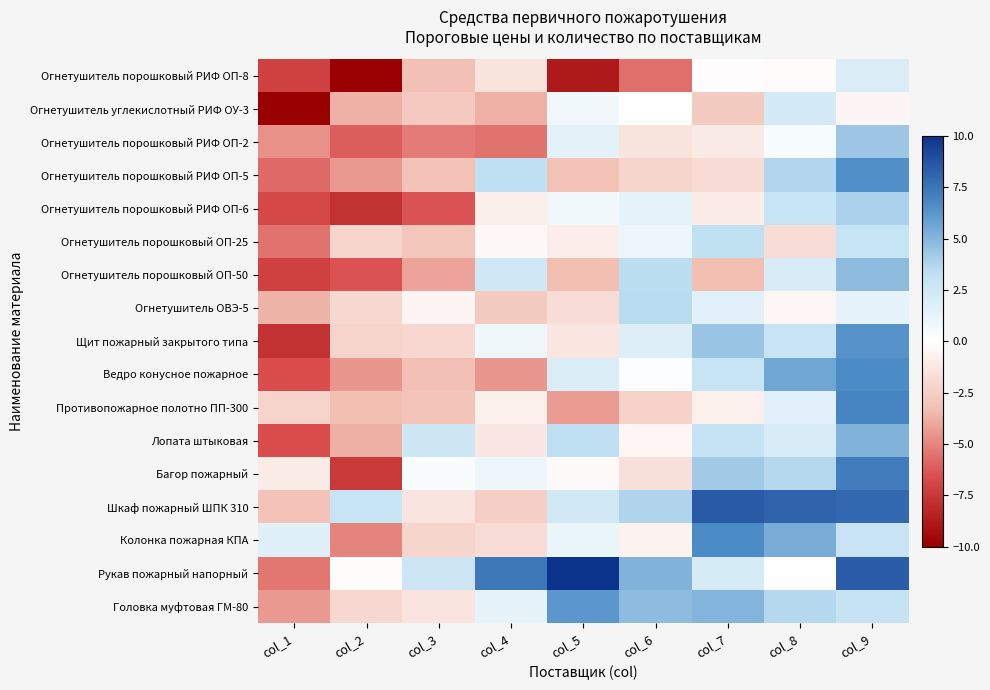

Reading right to left, list all the values displayed in this chart.

Огнетушитель порошковый РИФ ОП-8: col_9=1.9	col_8=-0.2	col_7=-0.1	col_6=-5.7	col_5=-8.9	col_4=-1.4	col_3=-3.2	col_2=-9.9	col_1=-7.1
Огнетушитель углекислотный РИФ ОУ-3: col_9=-0.5	col_8=2.2	col_7=-2.7	col_6=0.0	col_5=0.8	col_4=-3.7	col_3=-2.8	col_2=-3.7	col_1=-10.2
Огнетушитель порошковый РИФ ОП-2: col_9=4.3	col_8=0.4	col_7=-1.0	col_6=-1.5	col_5=1.4	col_4=-5.5	col_3=-5.3	col_2=-6.1	col_1=-4.6
Огнетушитель порошковый РИФ ОП-5: col_9=6.5	col_8=3.7	col_7=-1.8	col_6=-2.2	col_5=-3.1	col_4=3.3	col_3=-3.1	col_2=-4.4	col_1=-5.8
Огнетушитель порошковый РИФ ОП-6: col_9=3.9	col_8=2.9	col_7=-1.0	col_6=1.4	col_5=0.7	col_4=-0.8	col_3=-6.5	col_2=-7.8	col_1=-6.8
Огнетушитель порошковый ОП-25: col_9=2.9	col_8=-1.7	col_7=3.3	col_6=1.0	col_5=-0.9	col_4=-0.3	col_3=-3.0	col_2=-2.3	col_1=-5.5
Огнетушитель порошковый ОП-50: col_9=4.7	col_8=2.0	col_7=-3.3	col_6=3.4	col_5=-3.3	col_4=2.5	col_3=-4.1	col_2=-6.4	col_1=-7.2
Огнетушитель ОВЭ-5: col_9=1.2	col_8=-0.5	col_7=1.6	col_6=3.4	col_5=-1.8	col_4=-2.7	col_3=-0.5	col_2=-2.0	col_1=-3.6
Щит пожарный закрытого типа: col_9=6.4	col_8=2.8	col_7=4.4	col_6=1.7	col_5=-1.3	col_4=0.8	col_3=-2.1	col_2=-2.3	col_1=-7.8
Ведро конусное пожарное: col_9=6.7	col_8=5.6	col_7=2.9	col_6=0.2	col_5=1.8	col_4=-4.5	col_3=-3.3	col_2=-4.5	col_1=-6.6
Противопожарное полотно ПП-300: col_9=6.9	col_8=1.5	col_7=-0.7	col_6=-2.3	col_5=-4.3	col_4=-0.7	col_3=-3.0	col_2=-3.3	col_1=-2.3
Лопата штыковая: col_9=5.1	col_8=2.0	col_7=3.0	col_6=-0.4	col_5=3.3	col_4=-1.2	col_3=2.5	col_2=-3.8	col_1=-6.6
Багор пожарный: col_9=7.2	col_8=3.7	col_7=4.2	col_6=-1.6	col_5=-0.3	col_4=1.0	col_3=0.3	col_2=-7.4	col_1=-1.0
Шкаф пожарный ШПК 310: col_9=7.9	col_8=8.1	col_7=8.5	col_6=3.8	col_5=2.4	col_4=-2.4	col_3=-1.3	col_2=2.9	col_1=-3.1
Колонка пожарная КПА: col_9=2.8	col_8=5.3	col_7=6.7	col_6=-0.6	col_5=1.1	col_4=-1.8	col_3=-2.2	col_2=-5.1	col_1=1.6
Рукав пожарный напорный: col_9=8.4	col_8=-0.0	col_7=2.2	col_6=5.1	col_5=11.4	col_4=7.4	col_3=2.6	col_2=-0.2	col_1=-5.4
Головка муфтовая ГМ-80: col_9=3.0	col_8=3.6	col_7=5.0	col_6=4.7	col_5=6.2	col_4=1.3	col_3=-1.3	col_2=-2.0	col_1=-4.4